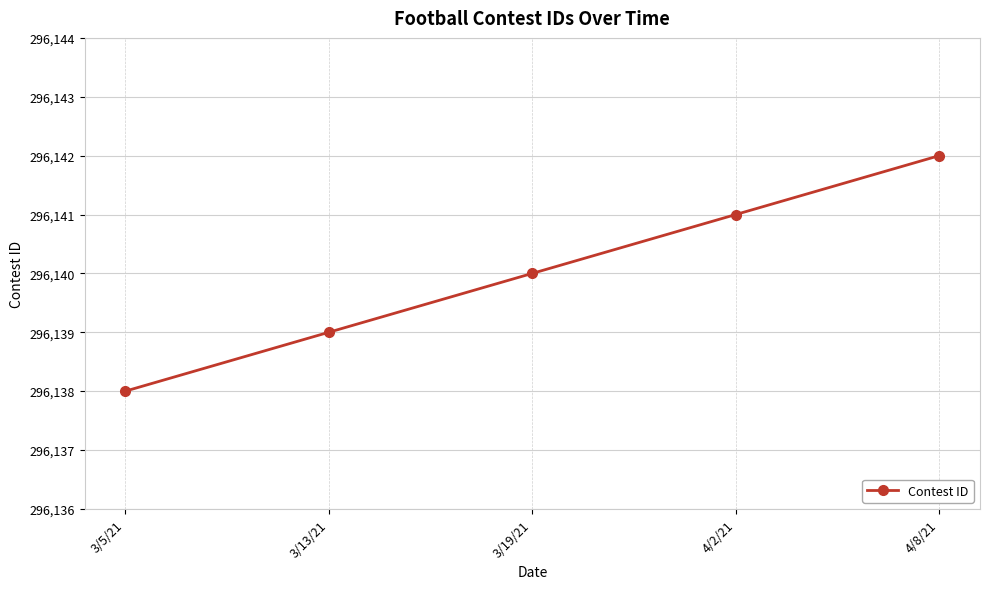

How many values are below 296140?

2